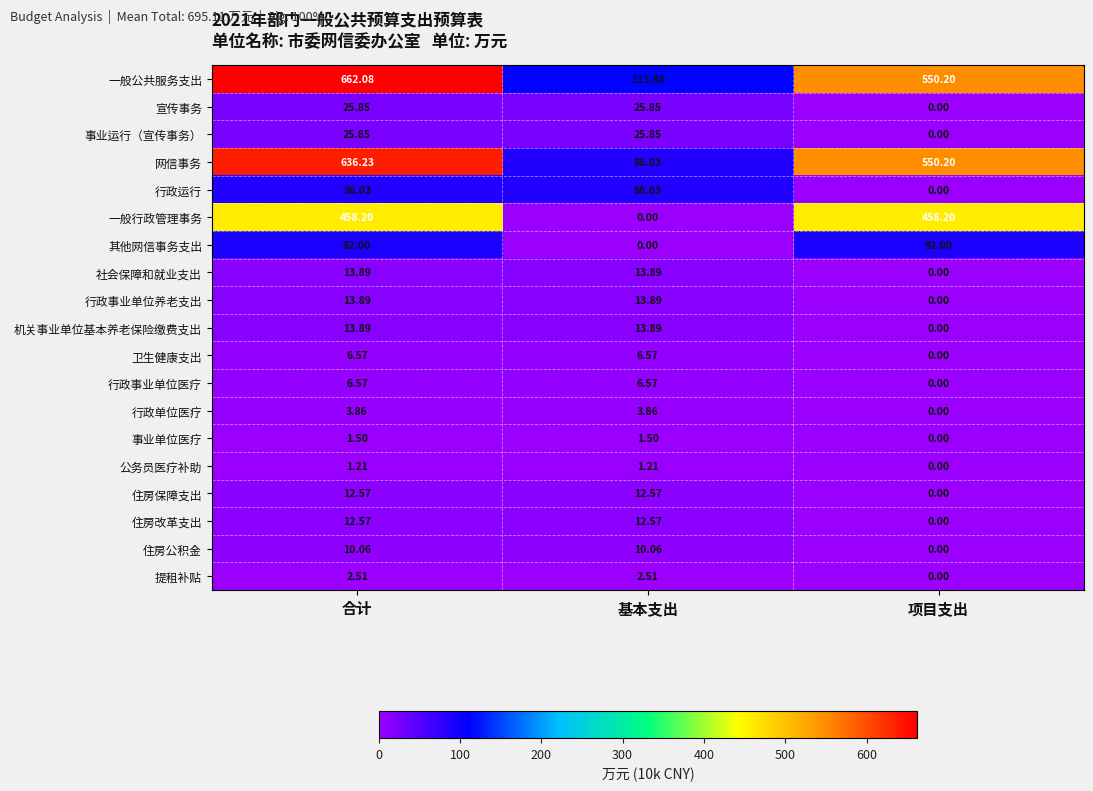

At which label does 公务员医疗补助 first exceed 1?

合计